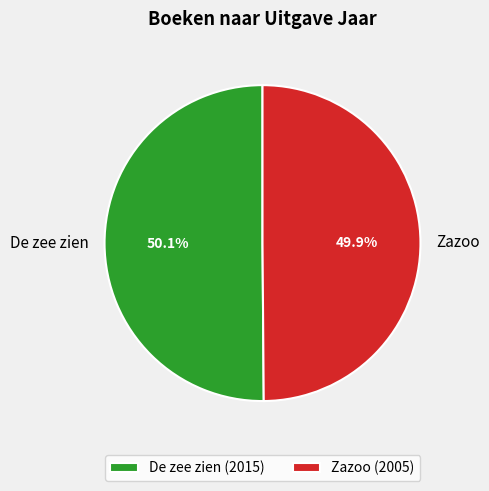

Does any single category account for the majority?

Yes